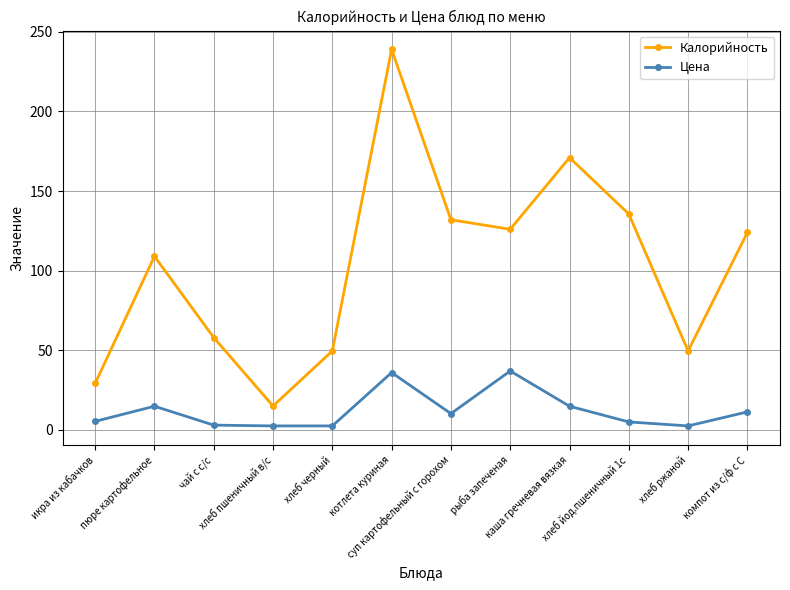

Which series has the widest spread of values?

Калорийность